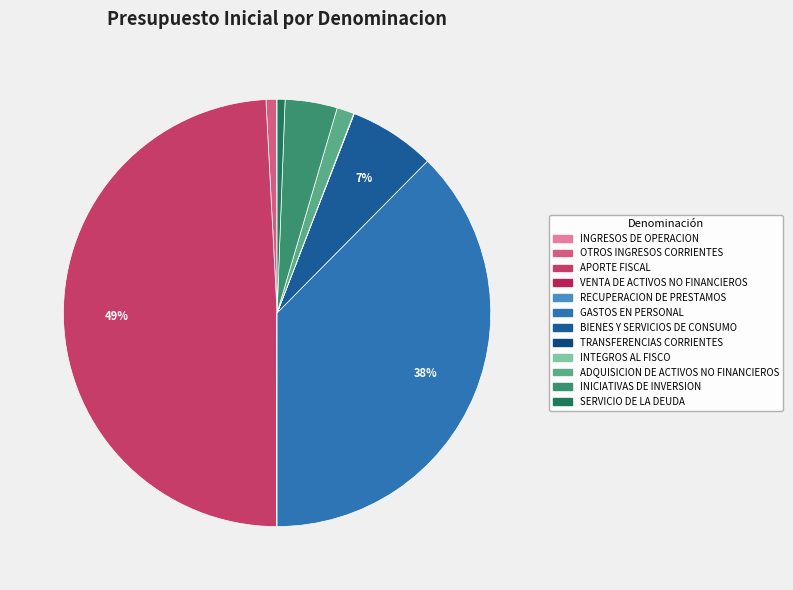

Which slice is the largest?

APORTE FISCAL